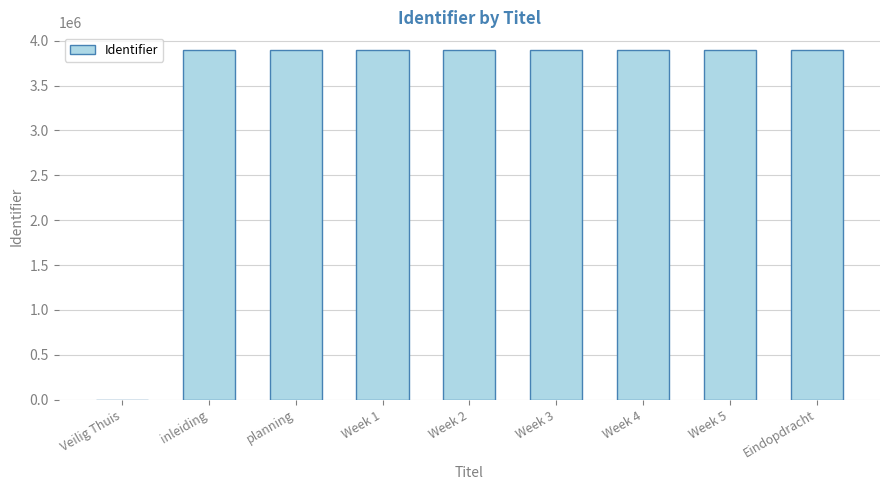

What is the change in value from Week 5 to Eindopdracht?

-5